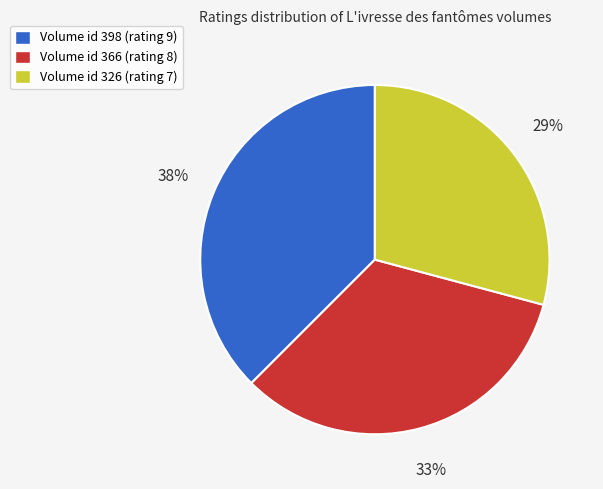

Between Volume id 326 (rating 7) and Volume id 366 (rating 8), which is larger?

Volume id 366 (rating 8)